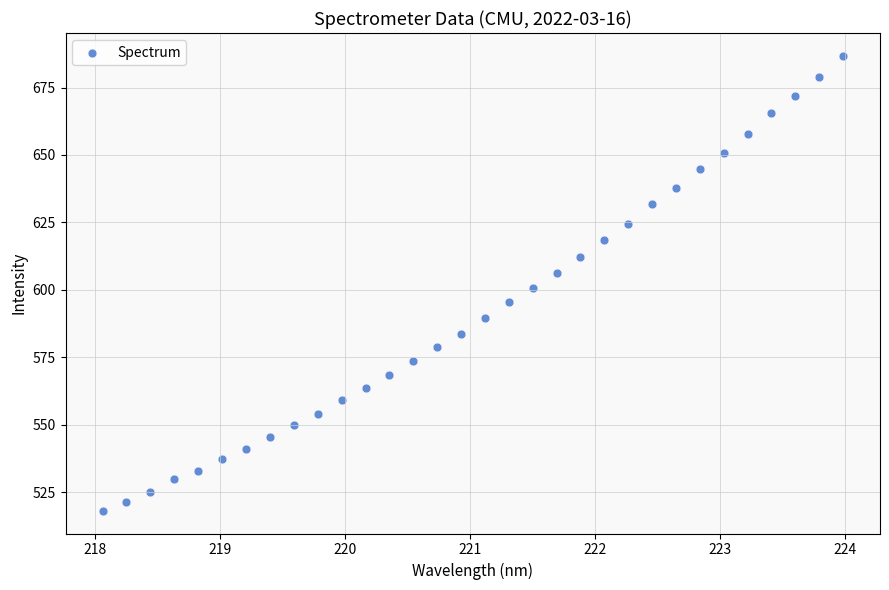

What is the range of X values (max minus min)?

5.9